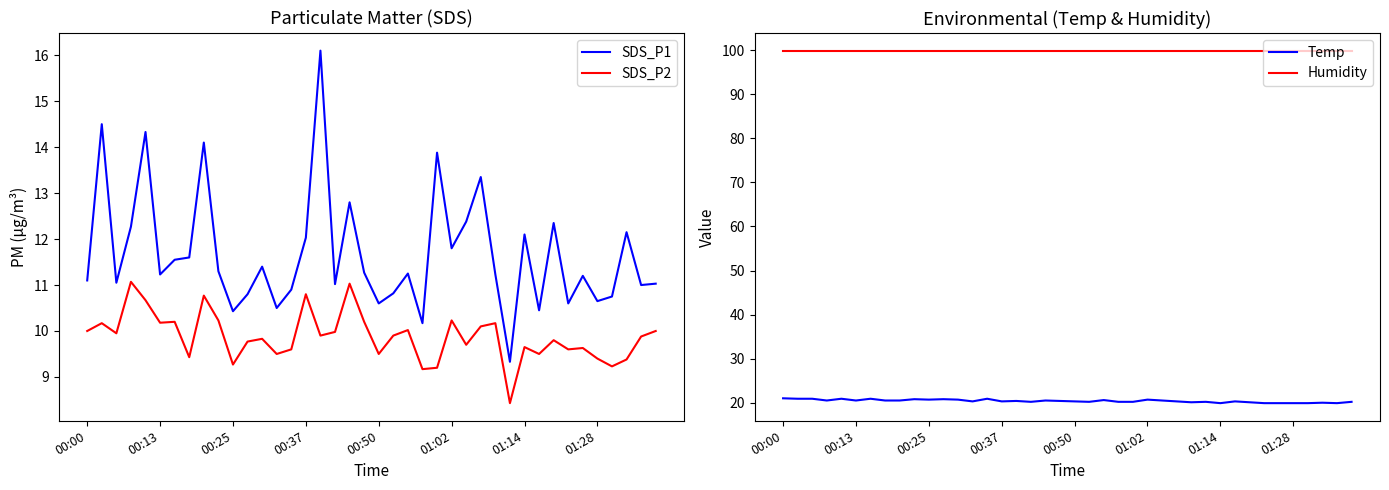

What are all the series names shown in the legend?

SDS_P1, SDS_P2, Temp, Humidity